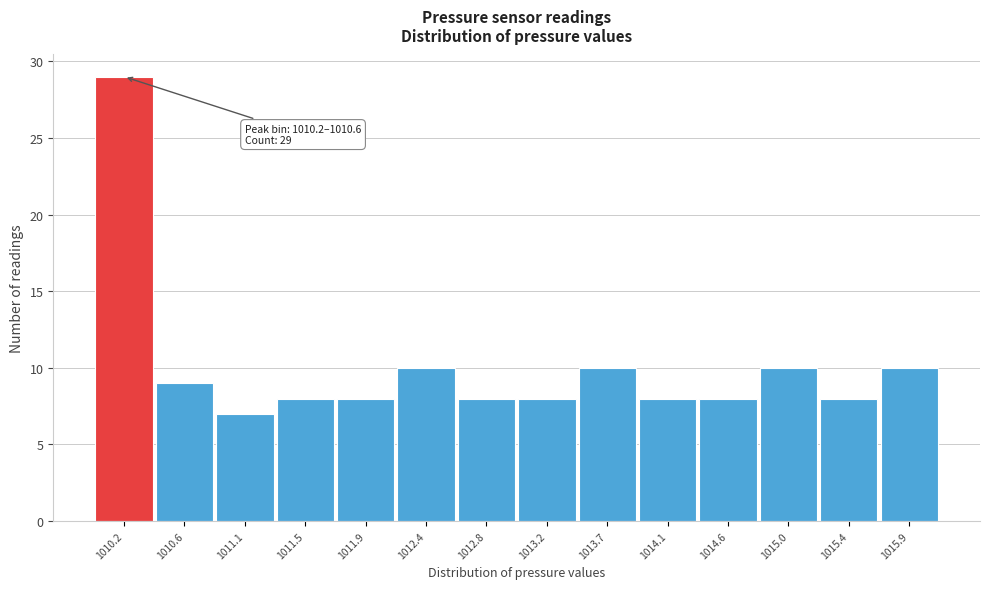

Reading left to right, extract all data points from this chart.

1010.2=29	1010.6=9	1011.1=7	1011.5=8	1011.9=8	1012.4=10	1012.8=8	1013.2=8	1013.7=10	1014.1=8	1014.6=8	1015.0=10	1015.4=8	1015.9=10